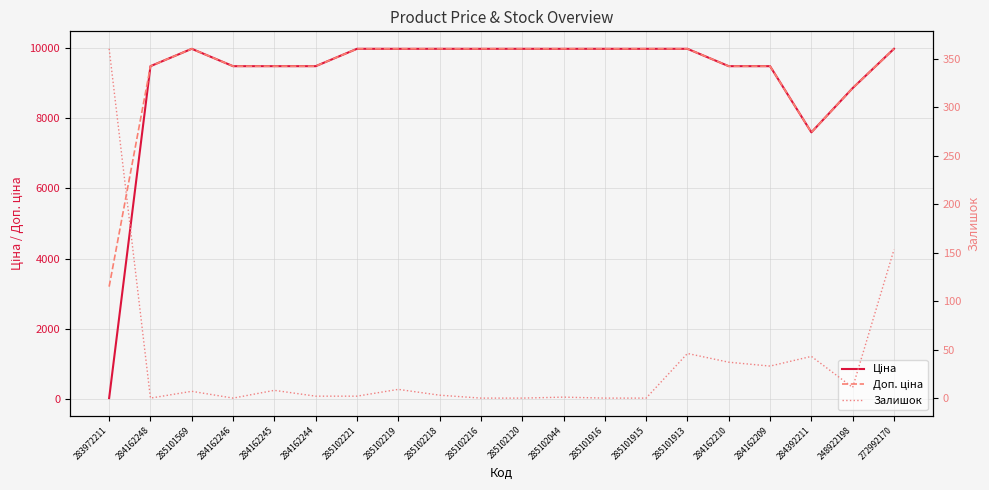

Is it true that Доп. ціна equals 13100.3 at 284162210?

False